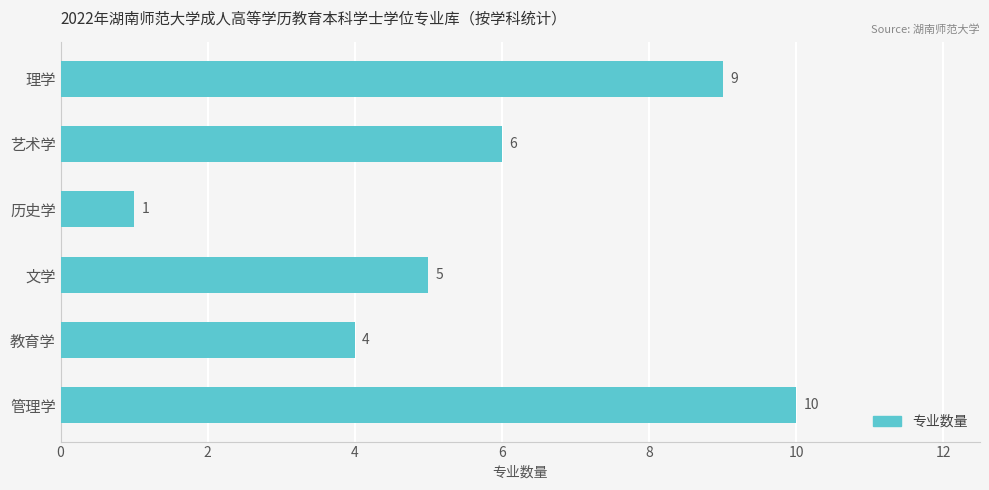

How many categories are shown in the chart?

6